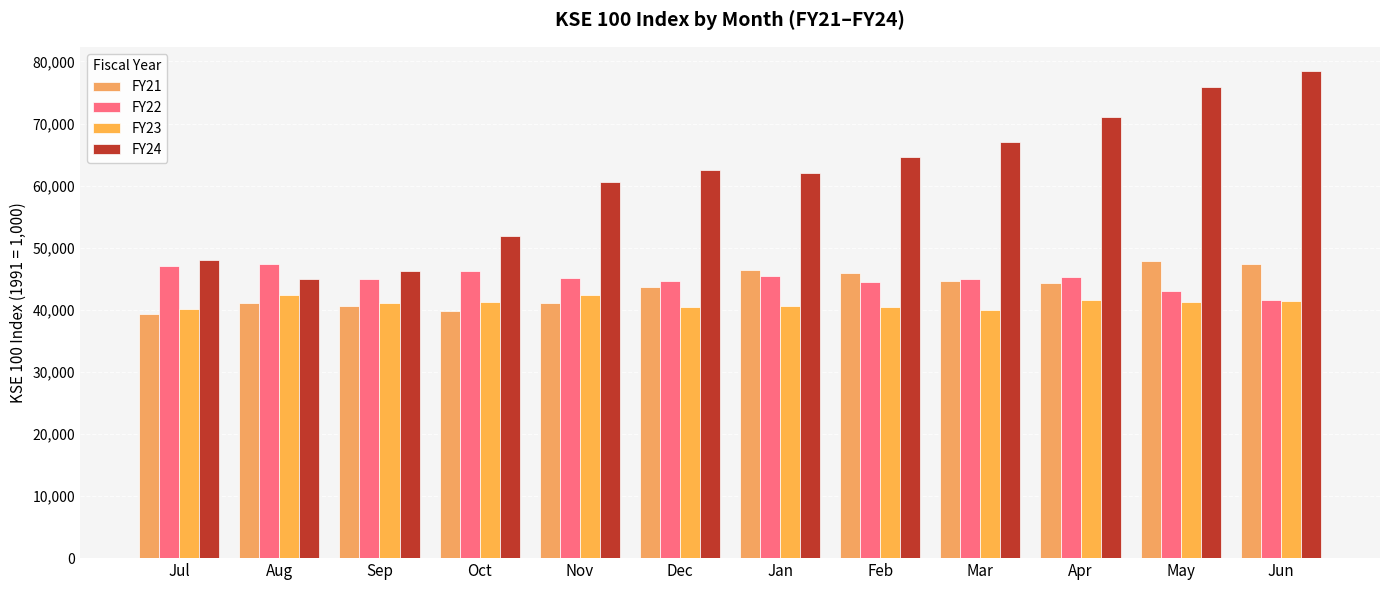

How many categories are shown in the chart?

12